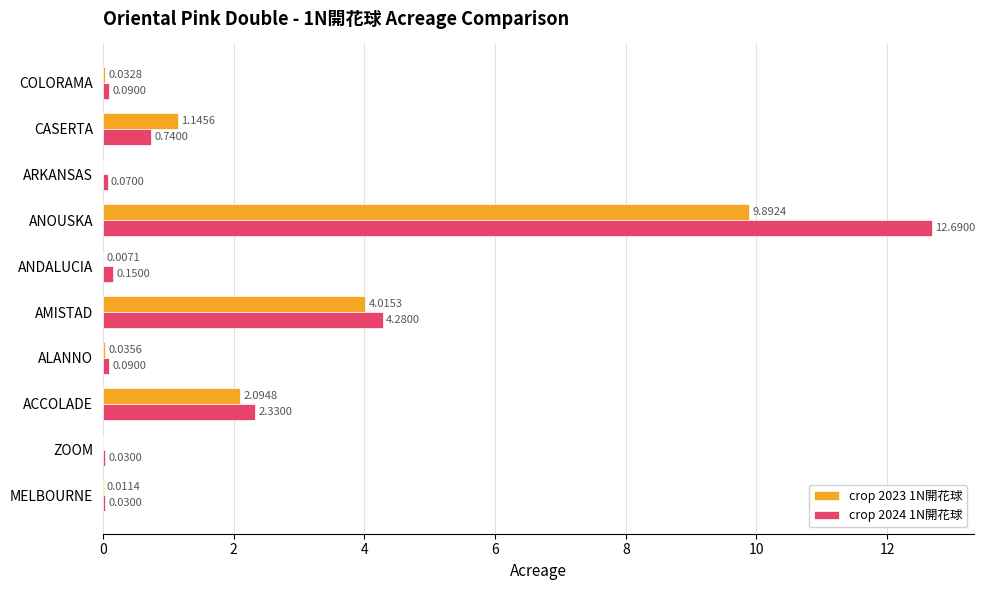

Where is crop 2023 1N開花球 nearest to the value 4?

AMISTAD